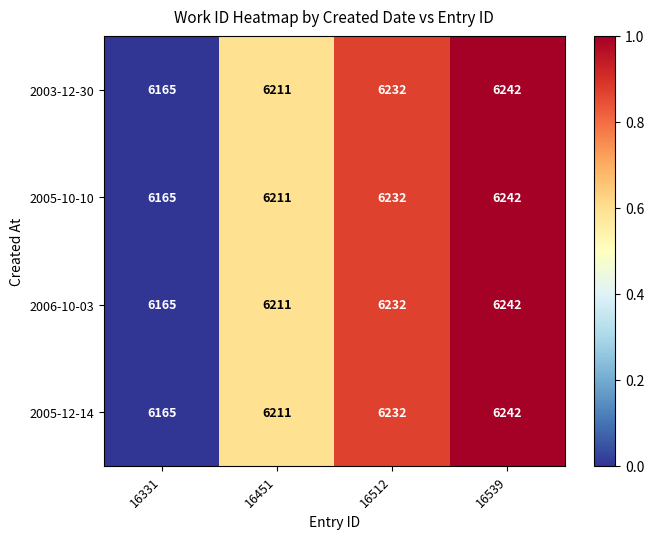

How many data points does each series have?

4